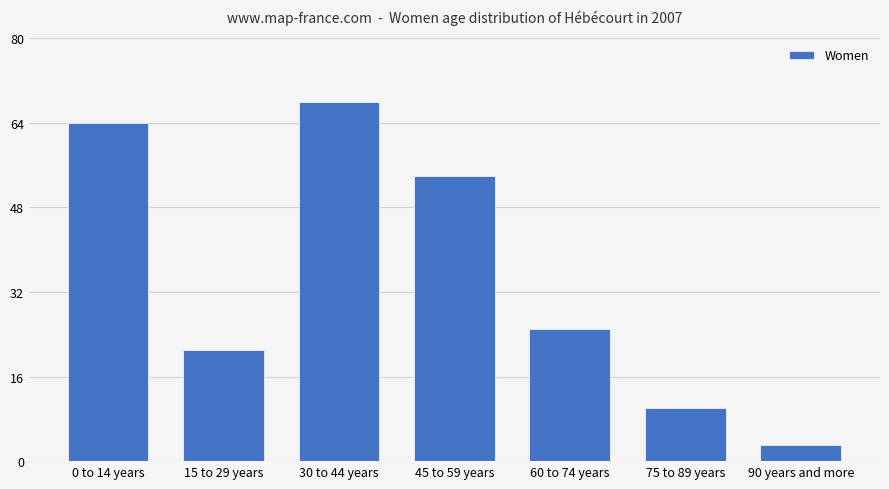

Approximately how many times larger is the value at 90 years and more compared to 15 to 29 years?

0.1